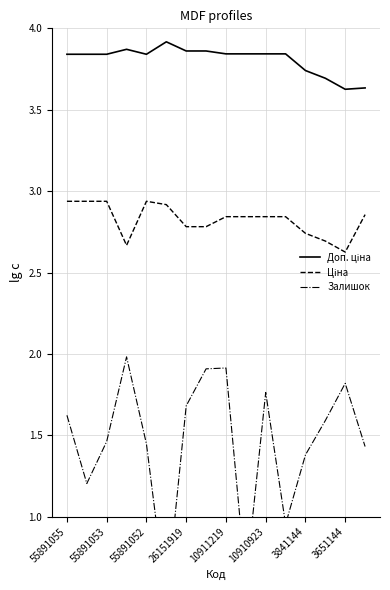

What is the maximum value for Ціна?

2.9